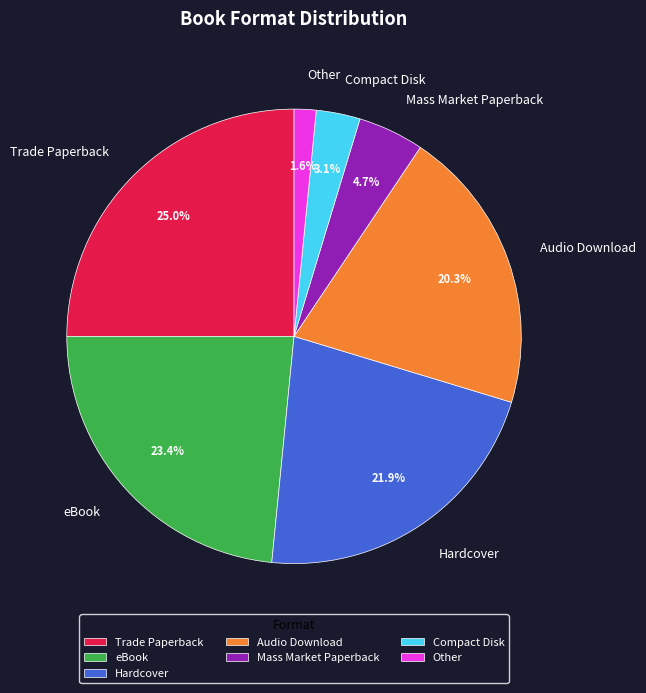

To the nearest percent, what percentage of the pie is Audio Download?

20%